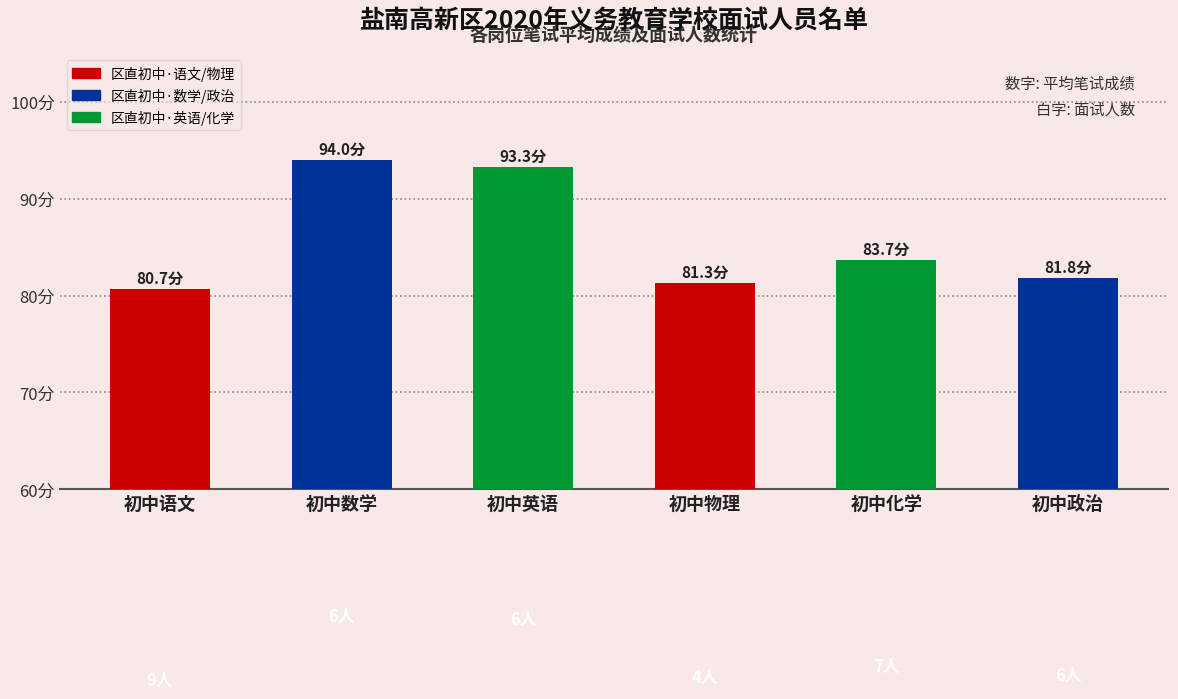

Reading left to right, transcribe all the data shown in this chart.

80.7	94.0	93.3	81.3	83.7	81.8